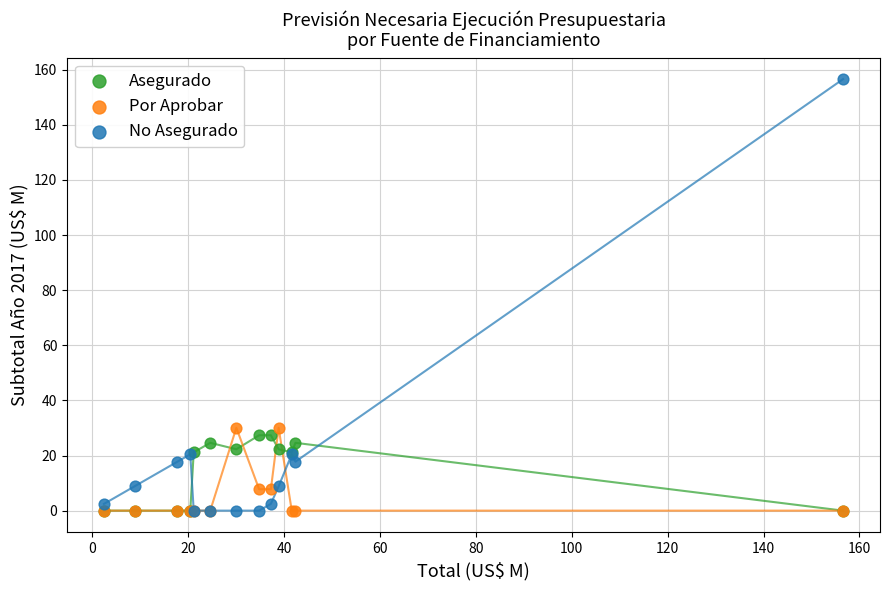

What are all the series names shown in the legend?

Asegurado, Por Aprobar, No Asegurado